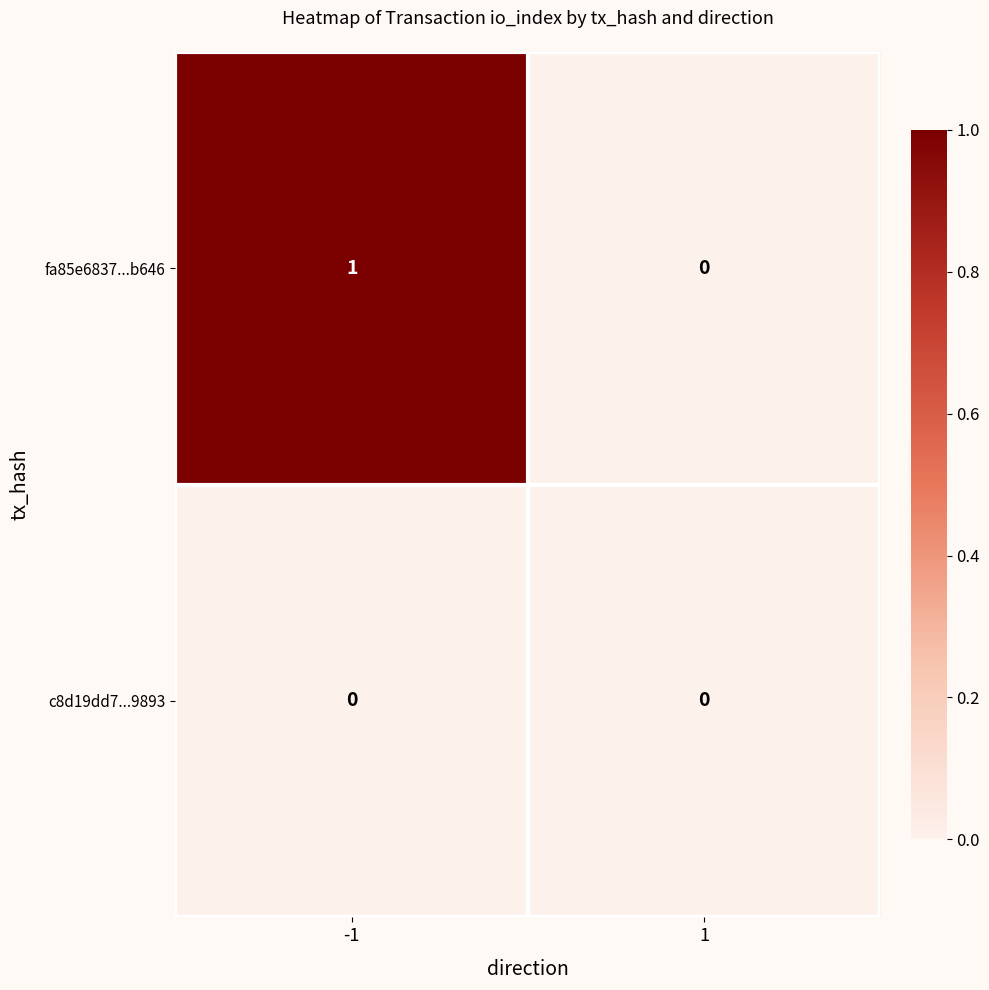

At -1, list the series in order from smallest to largest.

c8d19dd7...9893, fa85e6837...b646